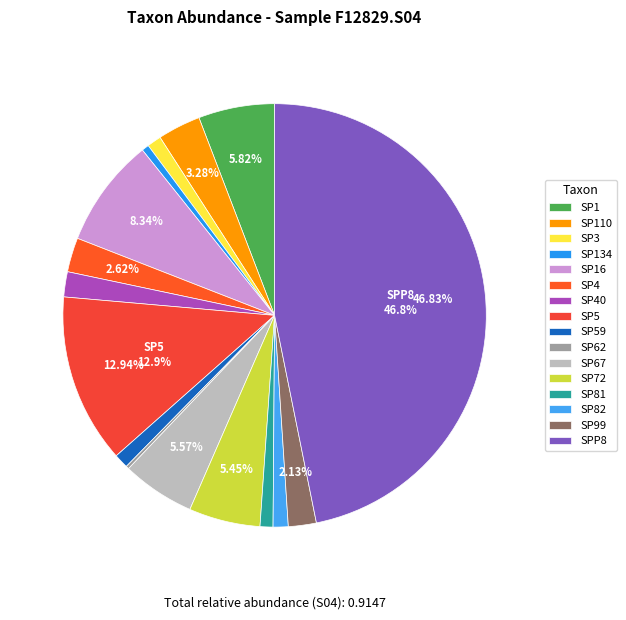

What is the largest slice in the pie chart?

SPP8